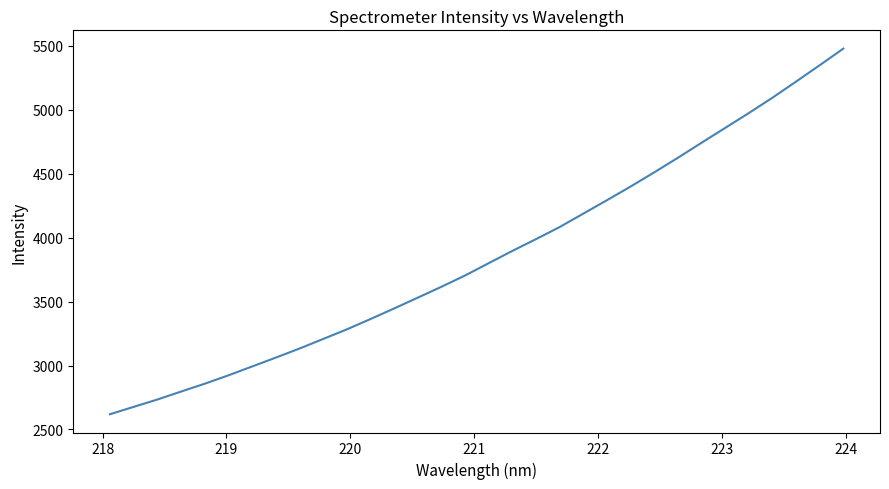

What is the maximum value shown in the chart?

5479.5